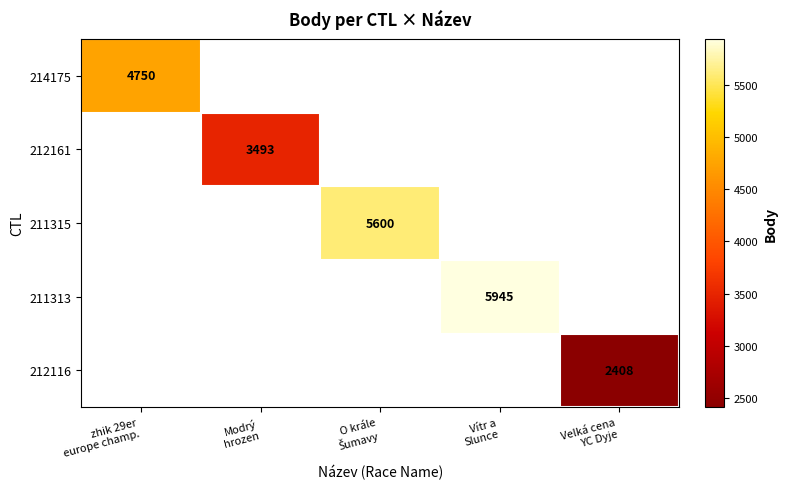

How many distinct data groups are displayed?

5